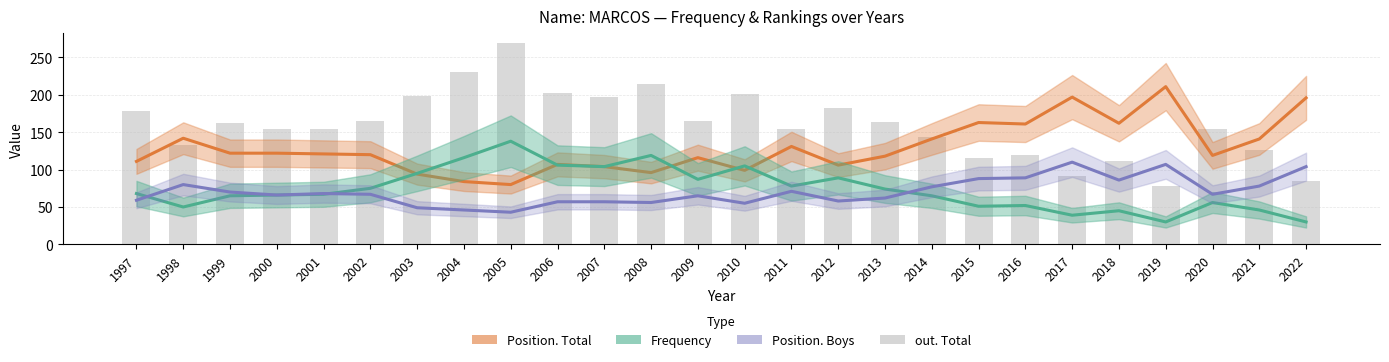

True or false: Frequency has a value of 28 at 2013.

False